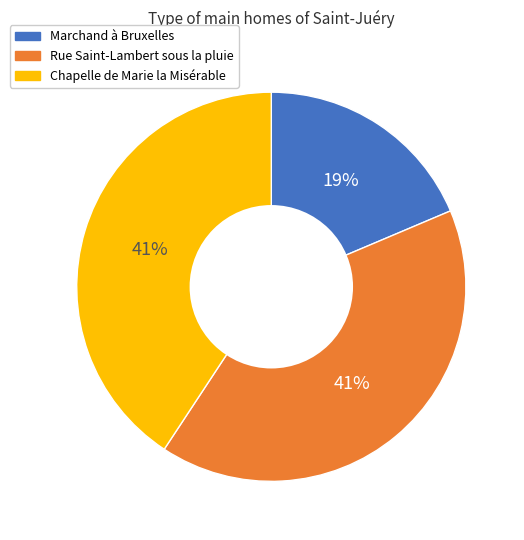

Is the sum of Marchand à Bruxelles and Chapelle de Marie la Misérable greater than half?

Yes